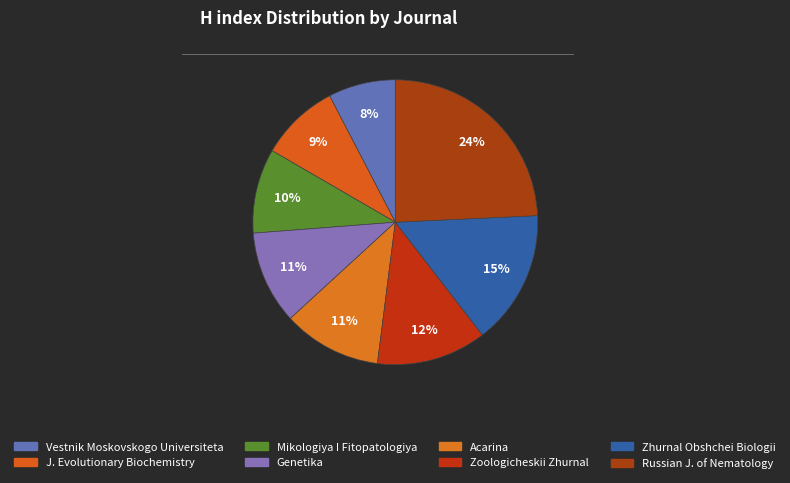

How many slices are in this pie chart?

8